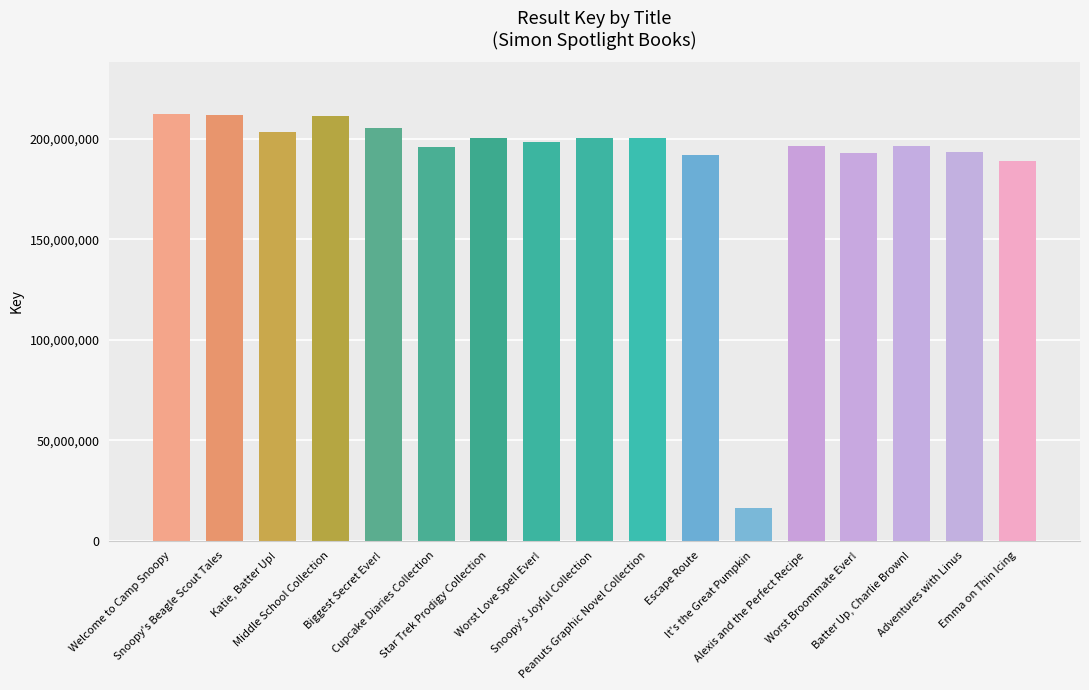

At which label does the data first exceed 198535043?

Welcome to Camp Snoopy